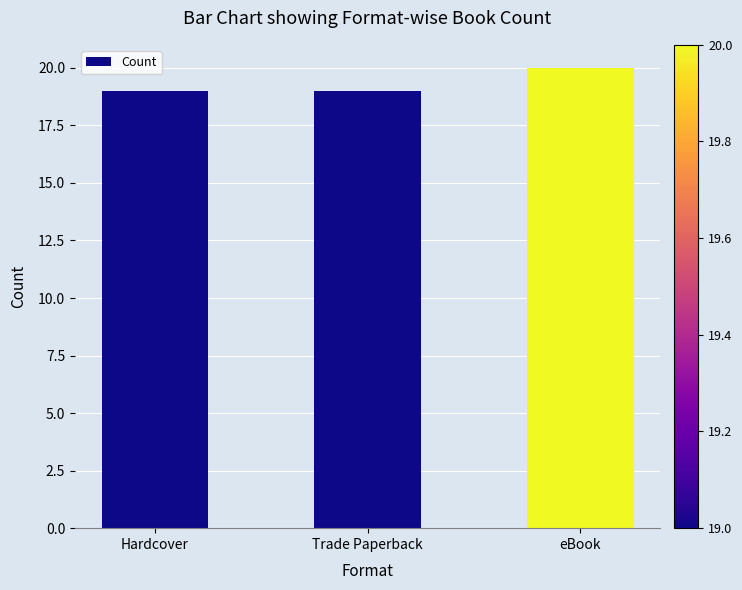

Is it true that the value at Hardcover is 19?

True